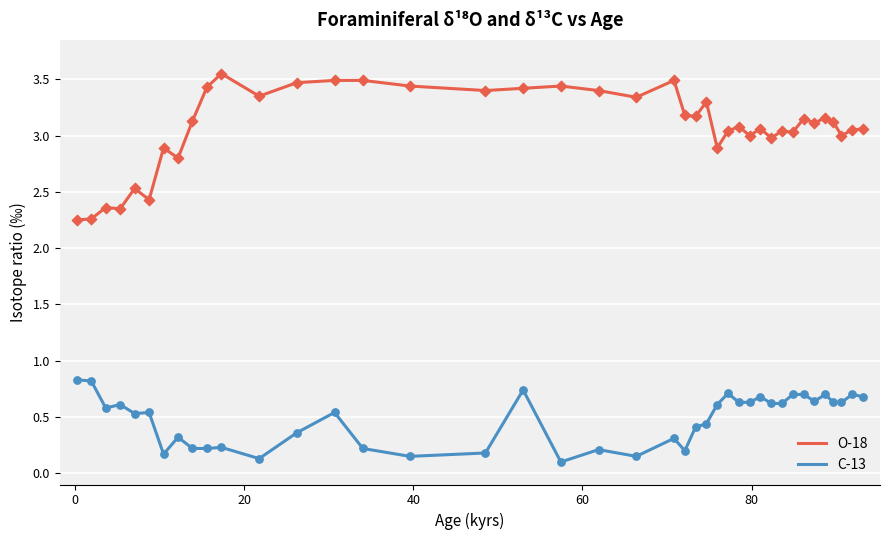

Which series has the largest range (max minus min)?

O-18